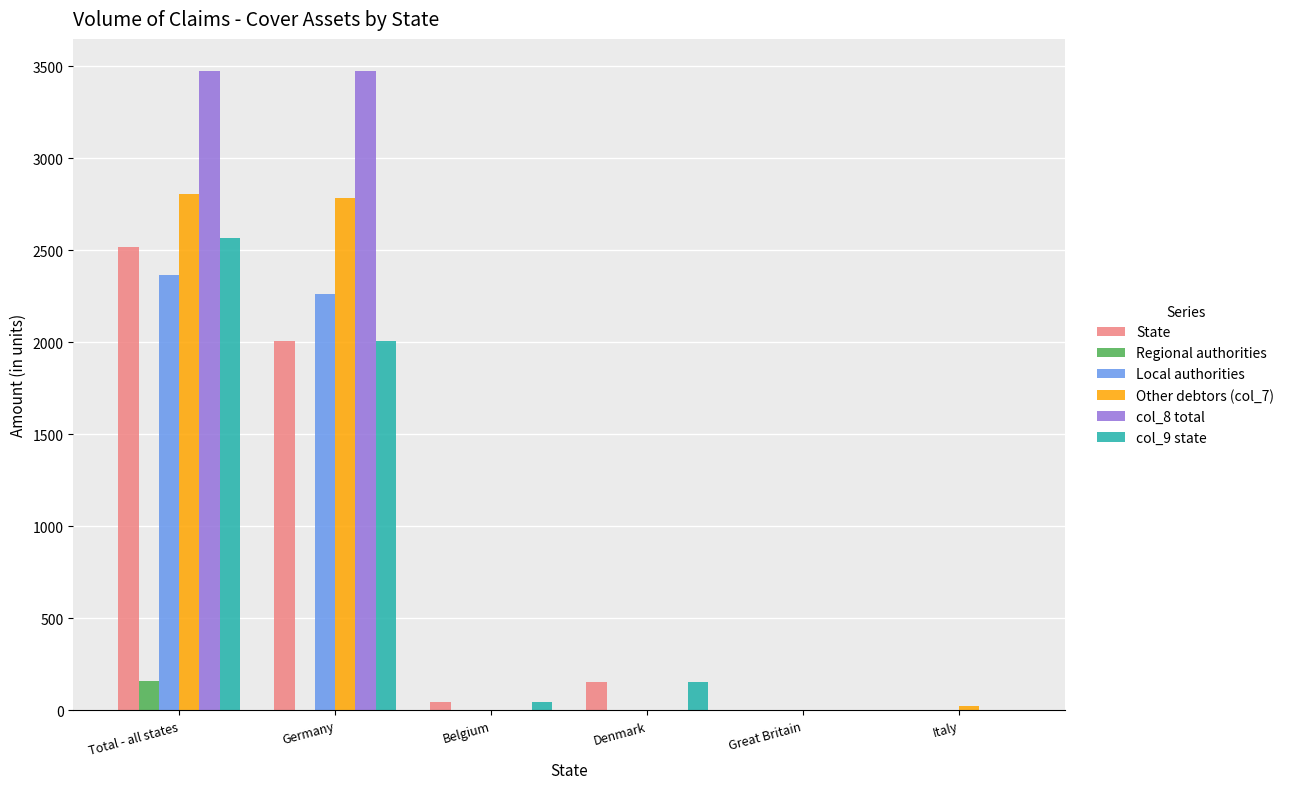

What is the sum of all col_9 state values?

4773.4